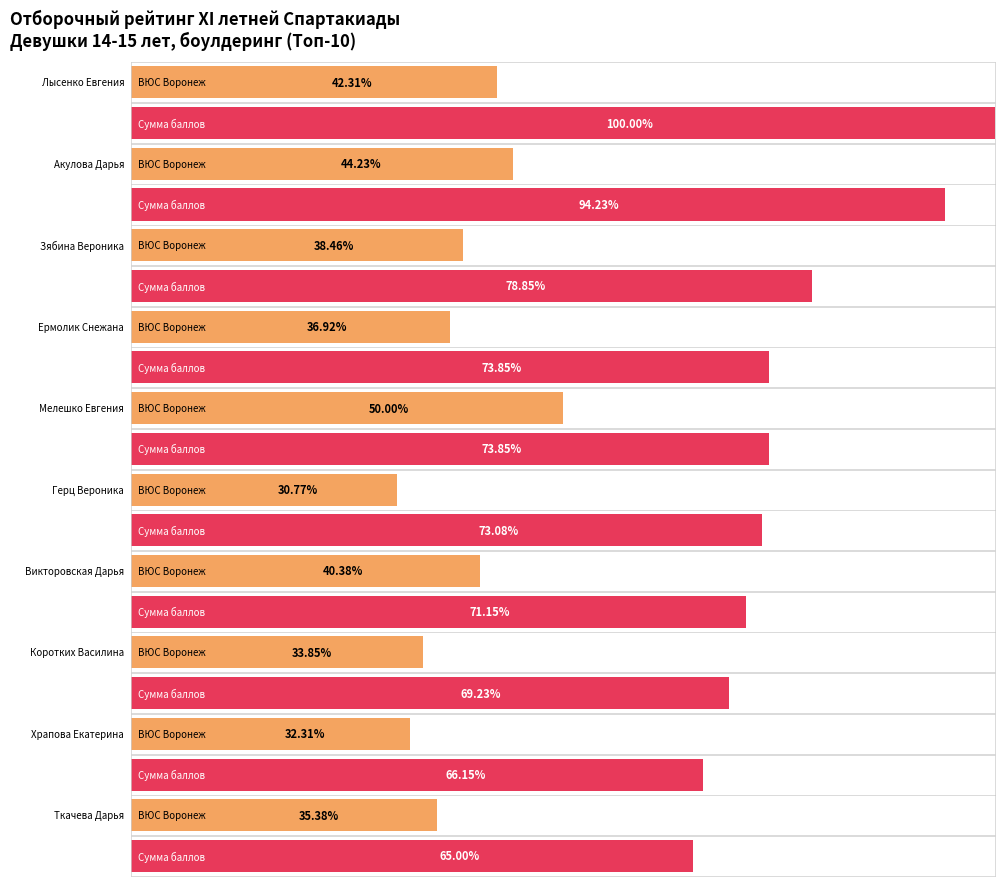

Is it true that Event 1 Score equals 137 at Викторовская Дарья?

False